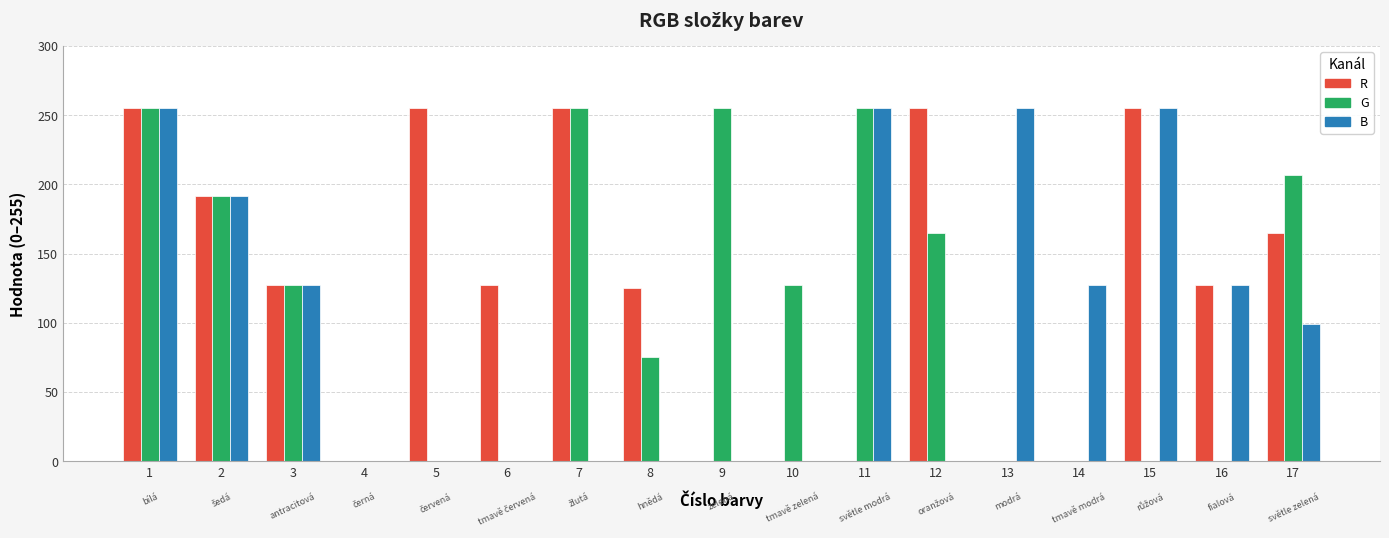

What is the sum of the R values at 14 and 5?

255.0